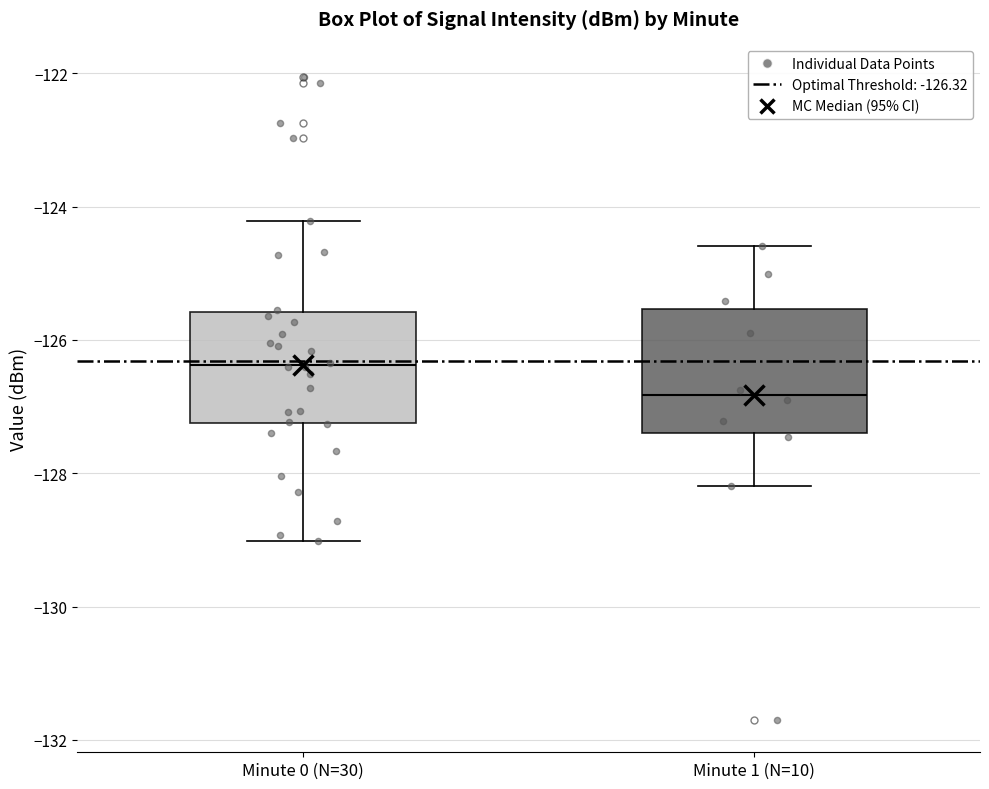

Reading left to right, read every box against the y-axis: the position of its median line, the range the box covers, and the ends of its whiskers. The values are not printed on the chart, so give them approximately, as read against the axis.

Minute 0 (N=30): median -126.4, box -127.2 to -125.6, whiskers -129.0 to -124.2
Minute 1 (N=10): median -126.8, box -127.4 to -125.6, whiskers -128.2 to -124.6